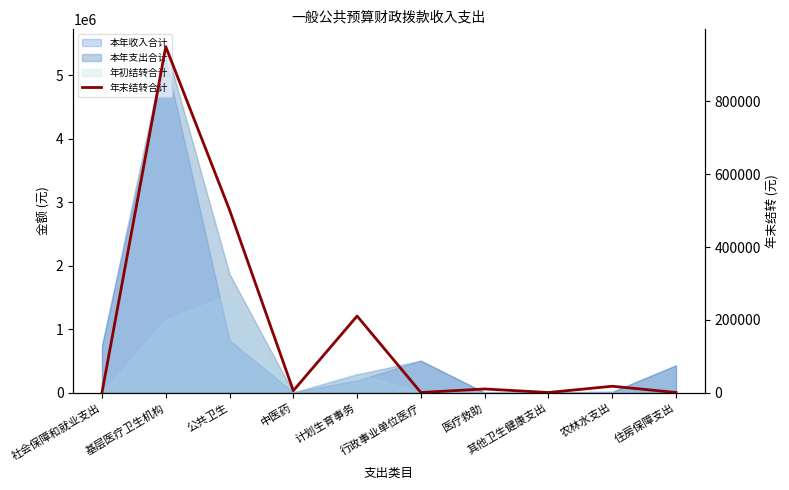

Which label corresponds to the largest value in the chart?

基层医疗卫生机构